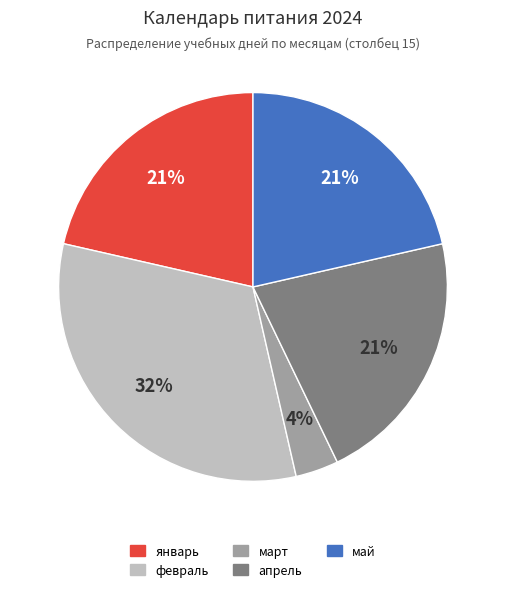

What is the smallest slice in the pie chart?

март